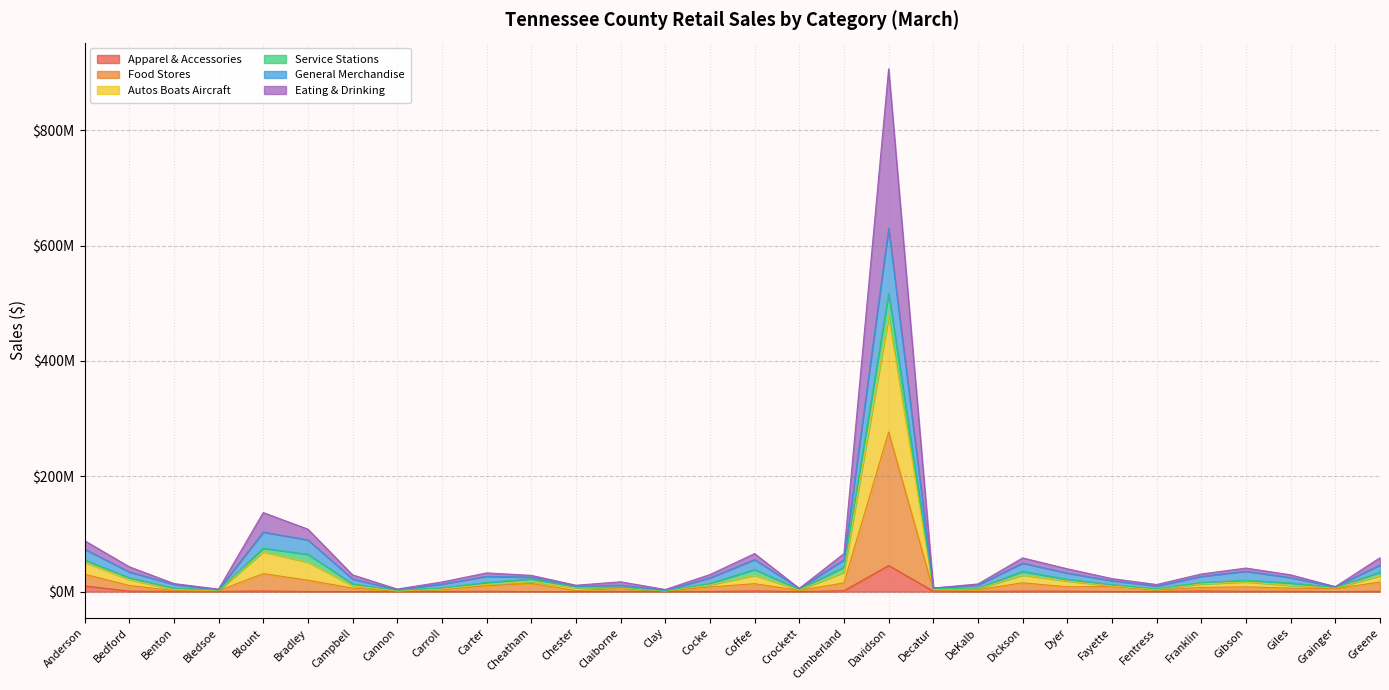

What are all the series names shown in the legend?

Apparel & Accessories, Food Stores, Autos Boats Aircraft, Service Stations, General Merchandise, Eating & Drinking